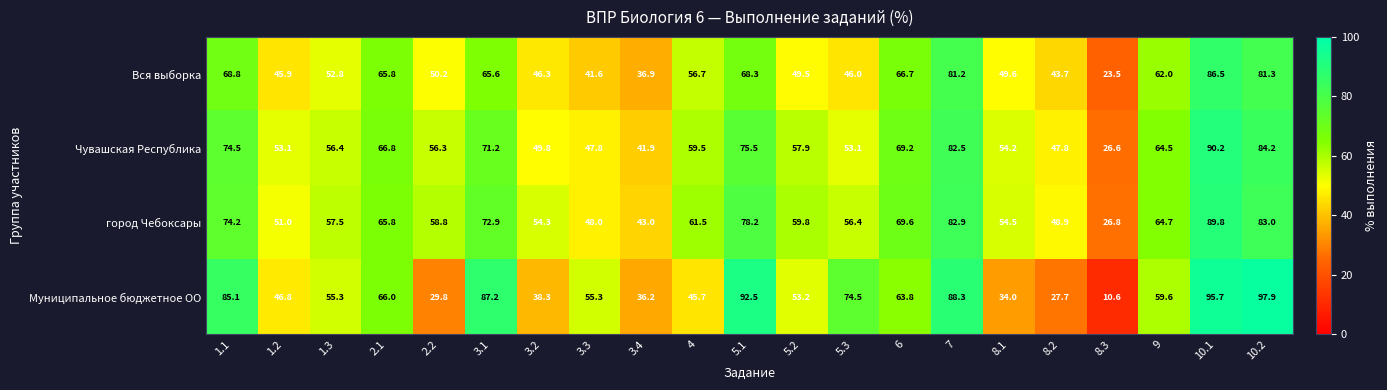

At which label does Вся выборка first exceed 52?

1.1